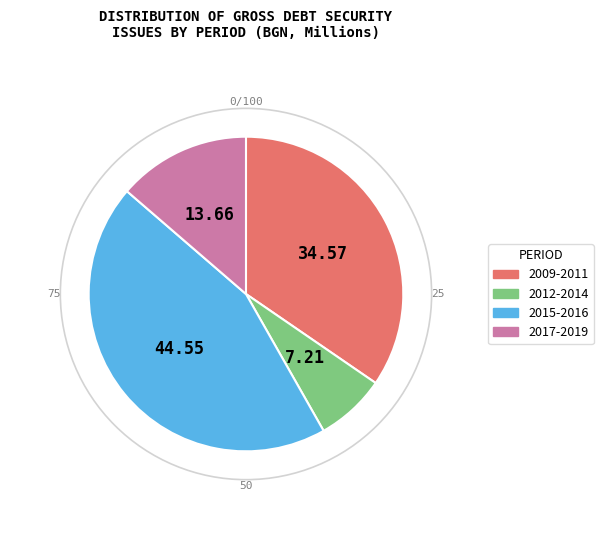

Is there a majority slice in this chart?

No